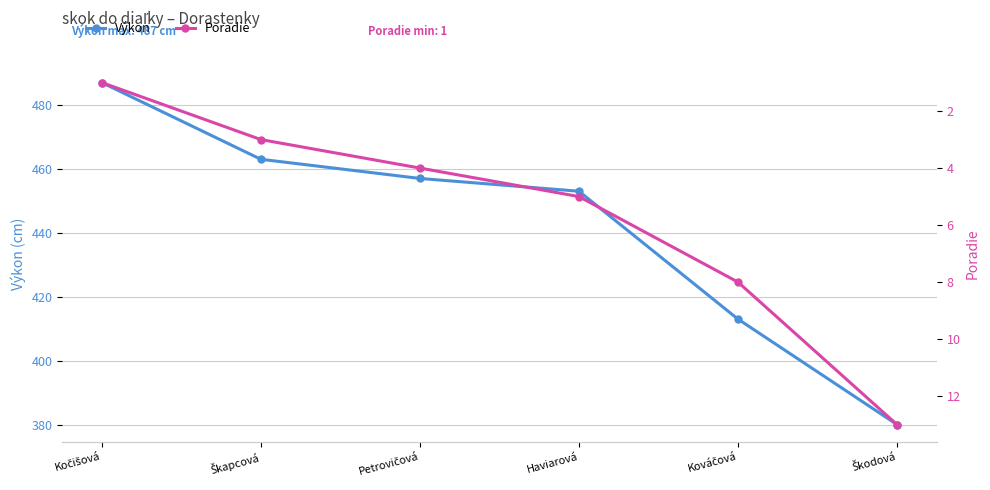

How many series are shown in this chart?

2